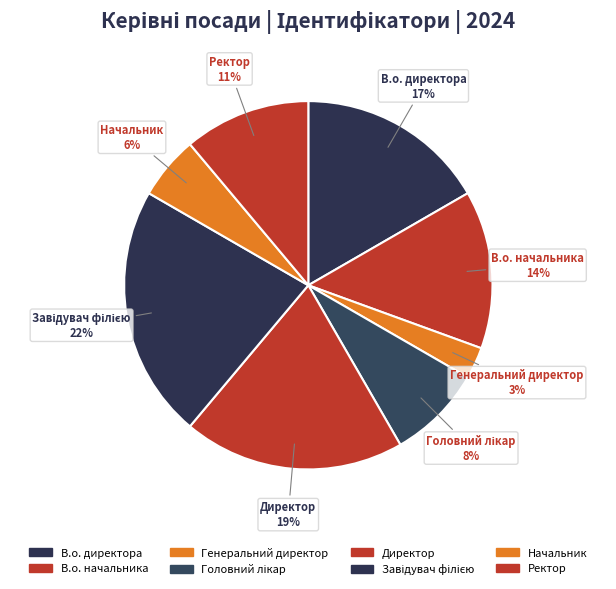

How many segments does this pie chart have?

8